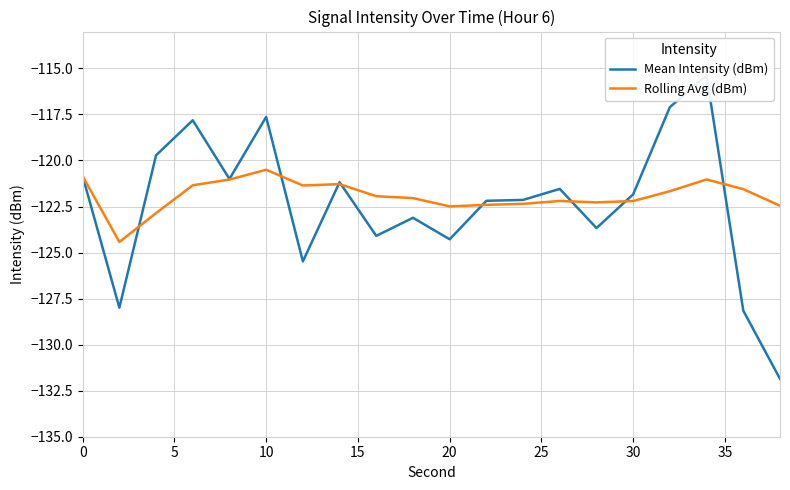

The Rolling Avg (dBm) series shows -120.9 at 0. True or false?

True